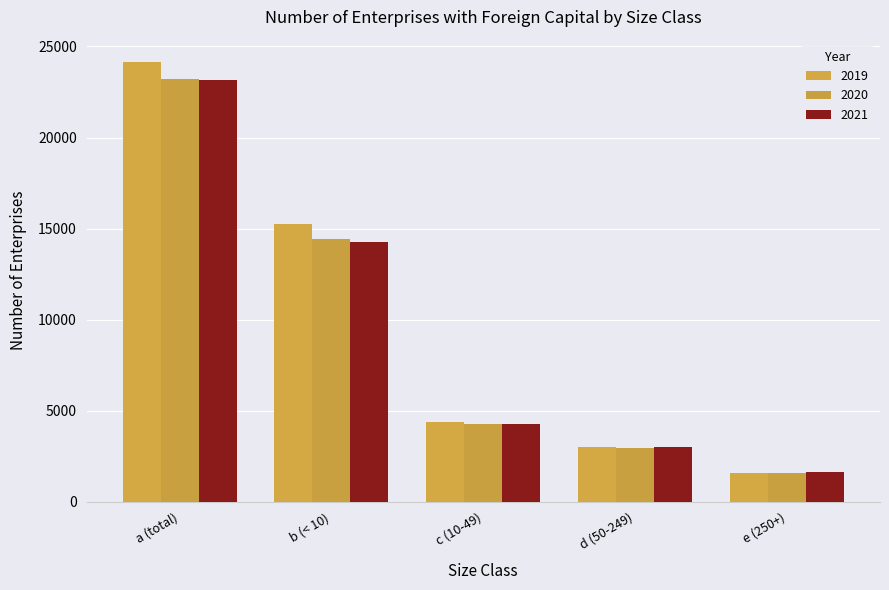

What is the label of the 4th bar from the right?

b (< 10)